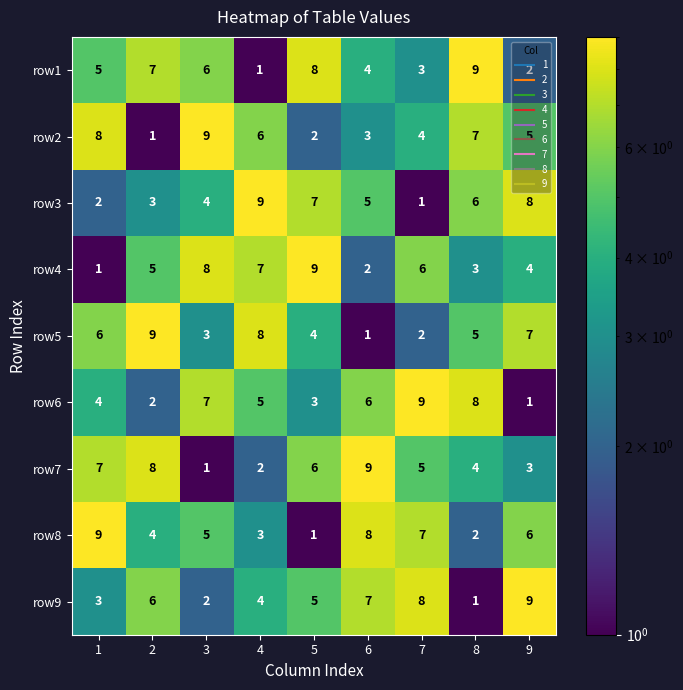

Is it true that row6 equals 10 at 3?

False